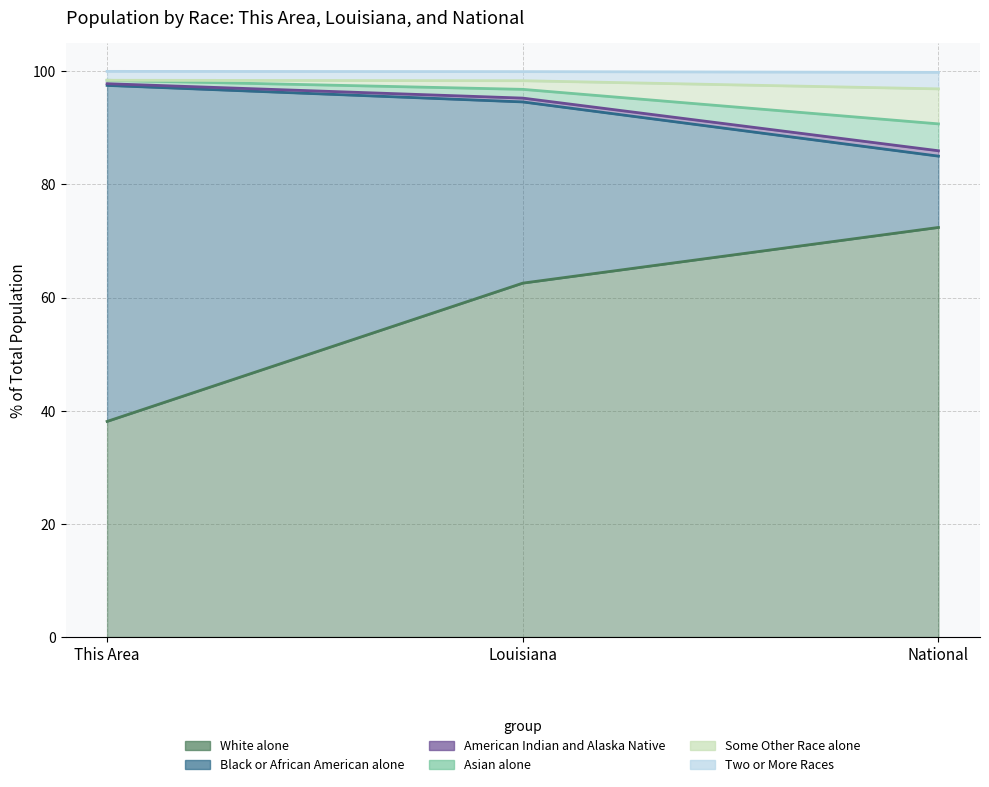

At how many categories does at least one series exceed 92?

3